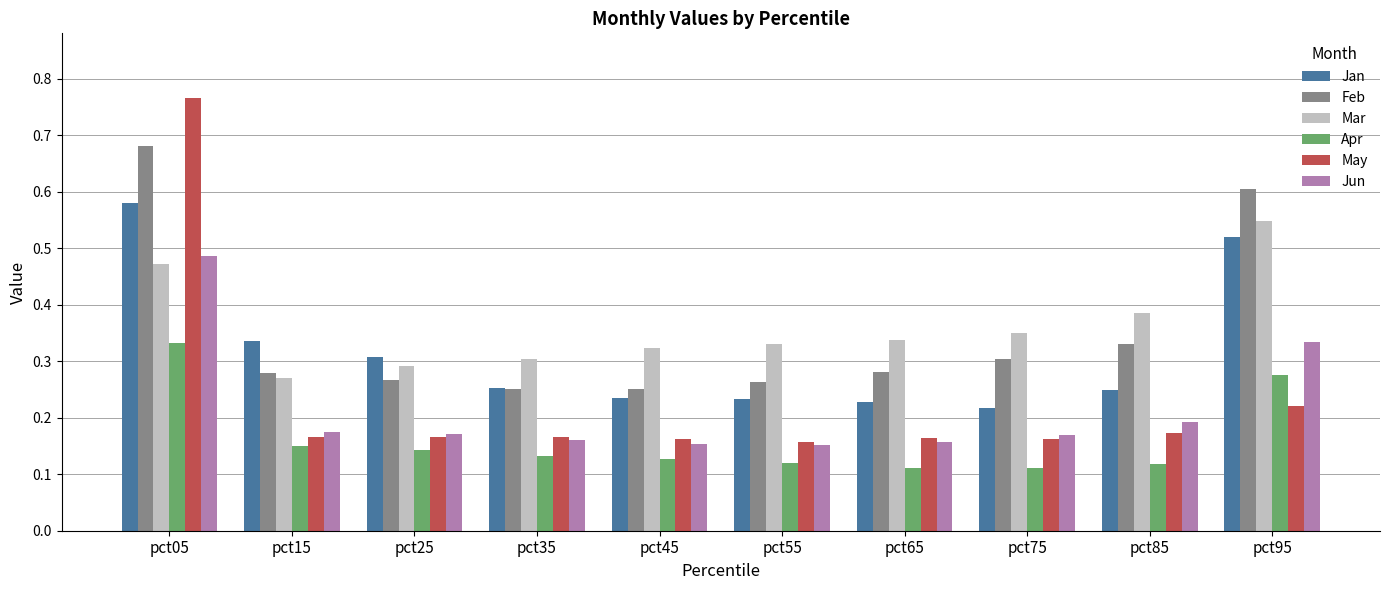

What are all the series names shown in the legend?

Jan, Feb, Mar, Apr, May, Jun